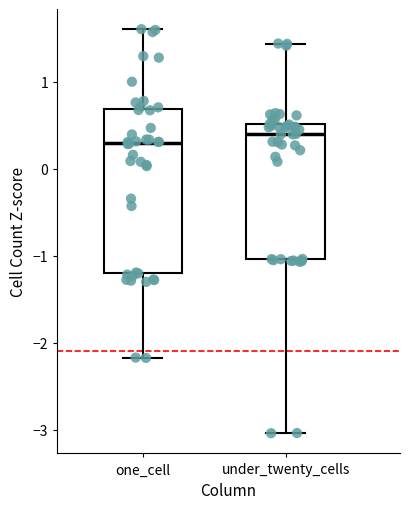

Which box's median line is the highest?

under_twenty_cells